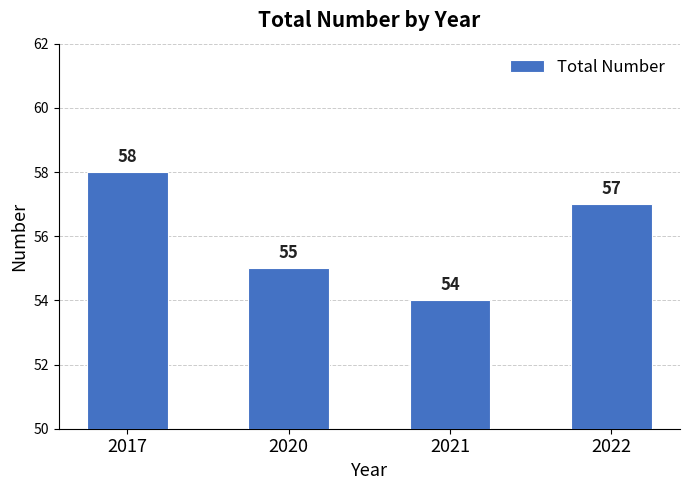

What is the value of the 4th bar from the left?

57